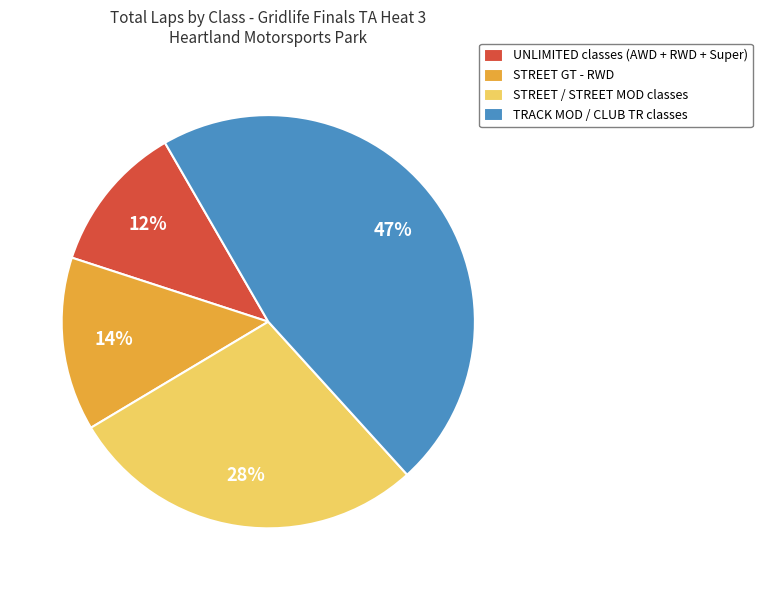

Is there a majority slice in this chart?

No